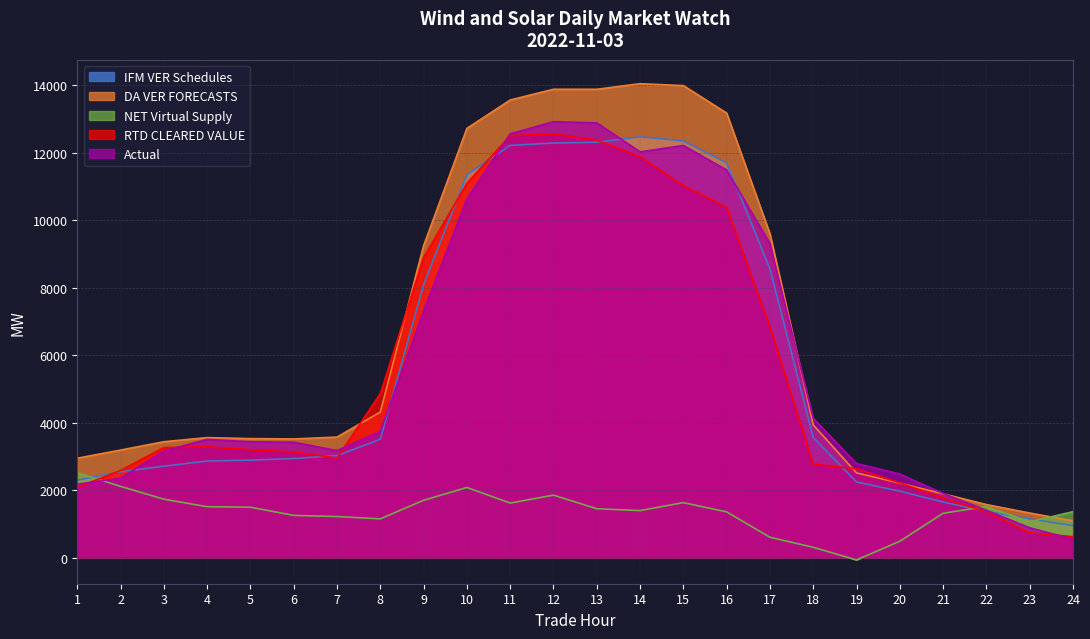

At which category is the sum across all series the highest?

12